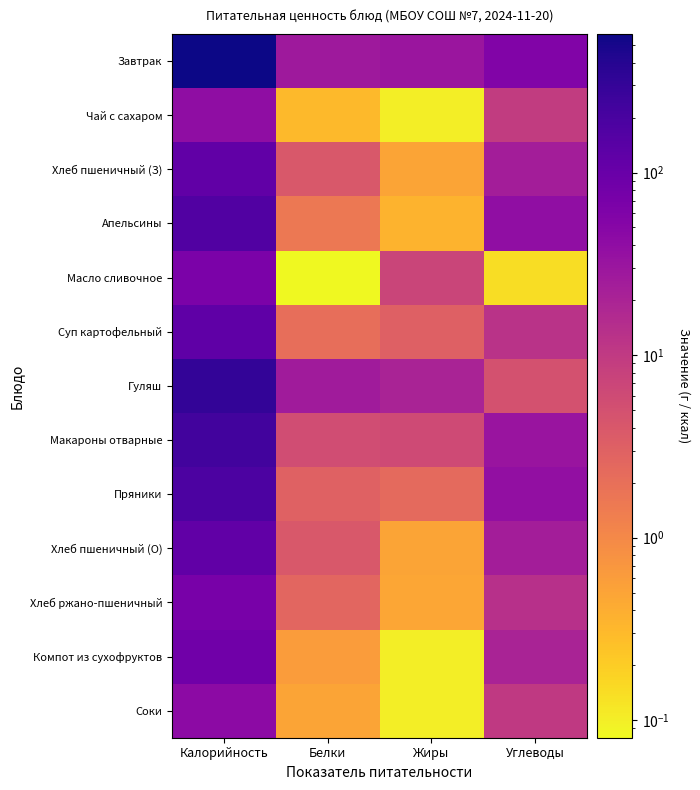

Rank the series at Белки from lowest to highest value.

Масло сливочное, Чай с сахаром, Соки, Компот из сухофруктов, Апельсины, Суп картофельный, Хлеб ржано-пшеничный, Пряники, Хлеб пшеничный (З), Хлеб пшеничный (О), Макароны отварные, Гуляш, Завтрак